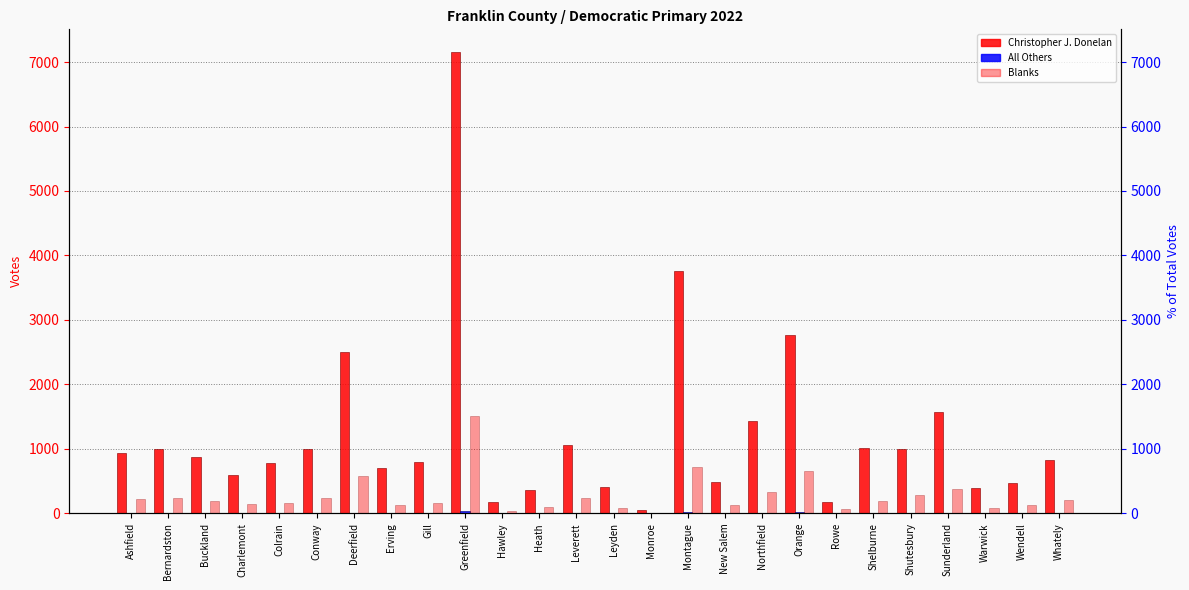

Which has a higher value, Greenfield or Leyden?

Greenfield